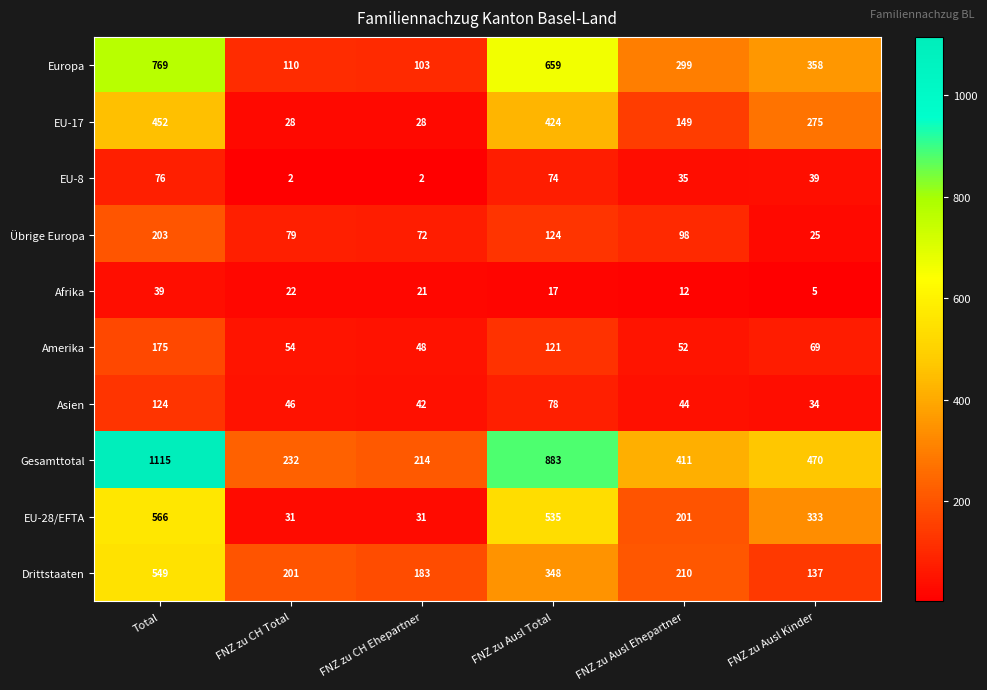

At how many categories does at least one series exceed 18?

6